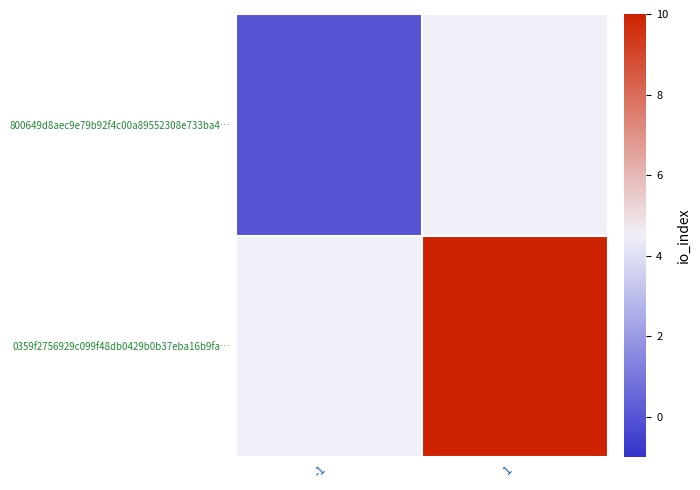

At which category does the chart reach its minimum across all series?

-1